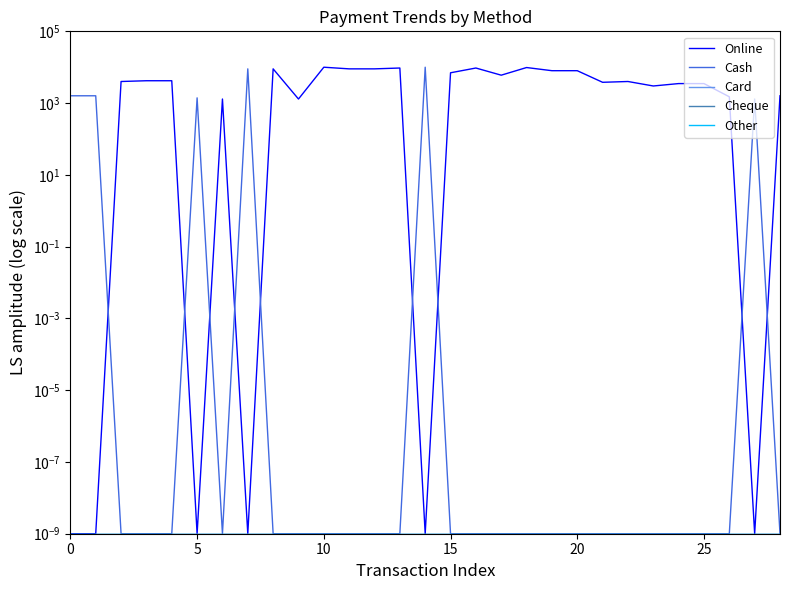

What is the maximum value for Cash?

10000.0